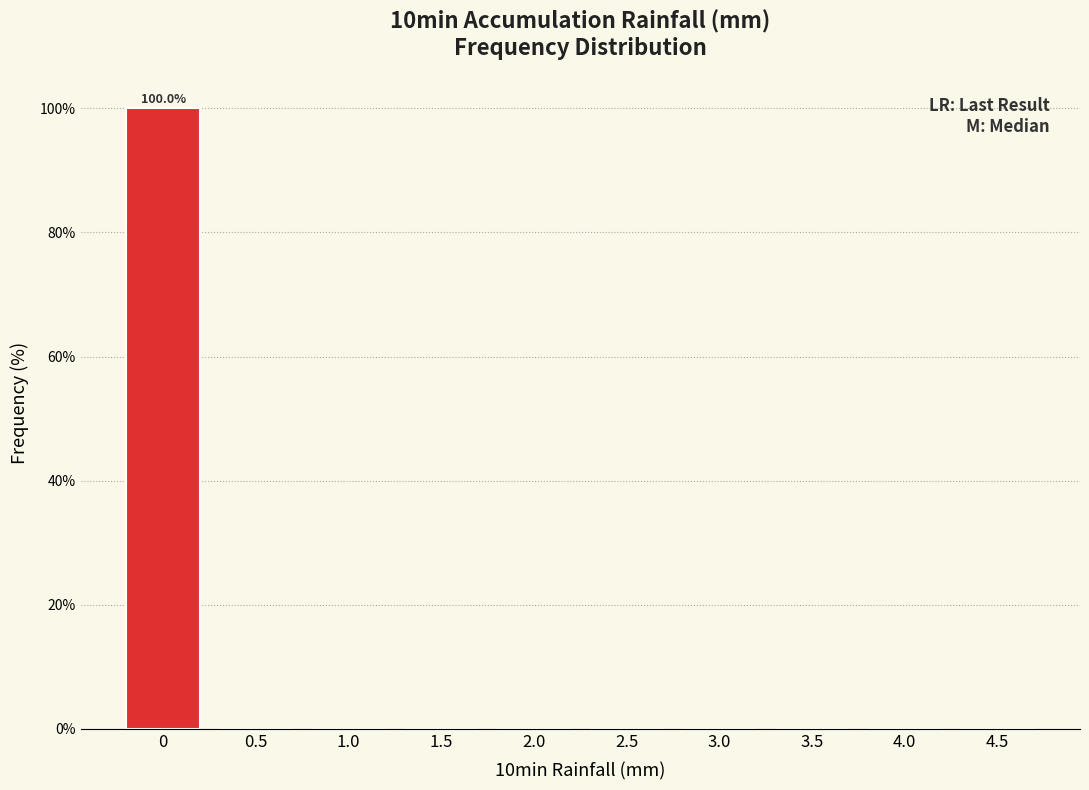

Reading right to left, what are all the values shown in this chart?

4.5=0	4.0=0	3.5=0	3.0=0	2.5=0	2.0=0	1.5=0	1.0=0	0.5=0	0=100